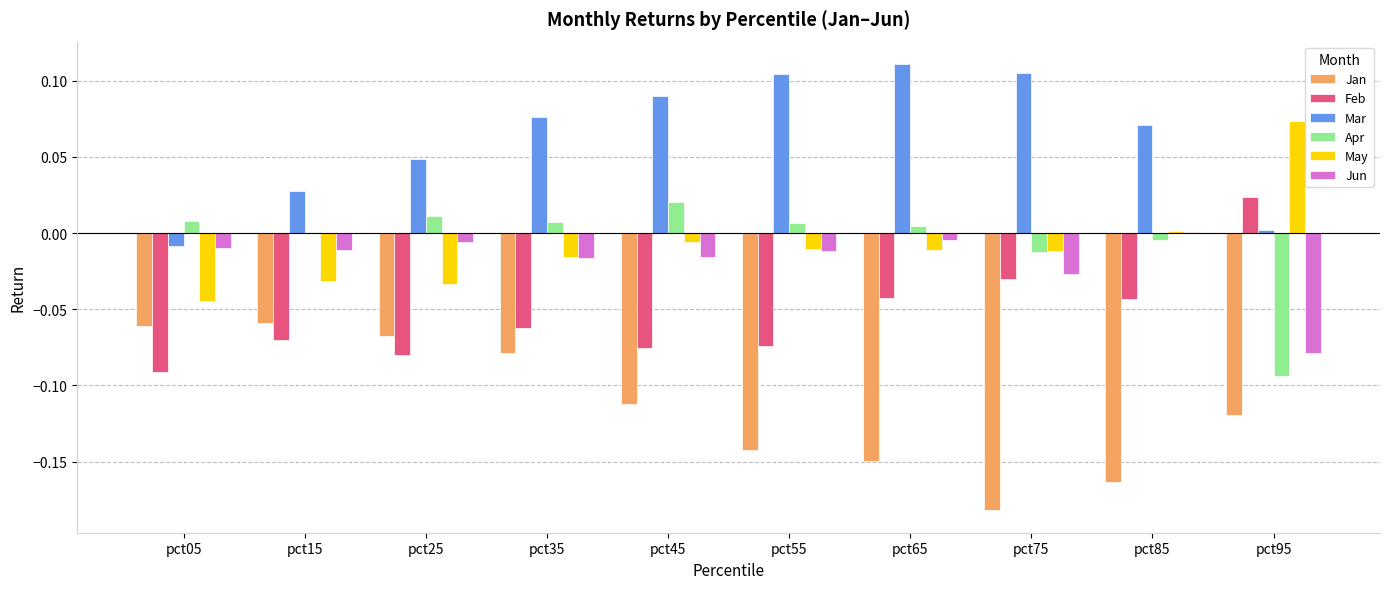

Is it true that Jun equals 0.0 at pct85?

True